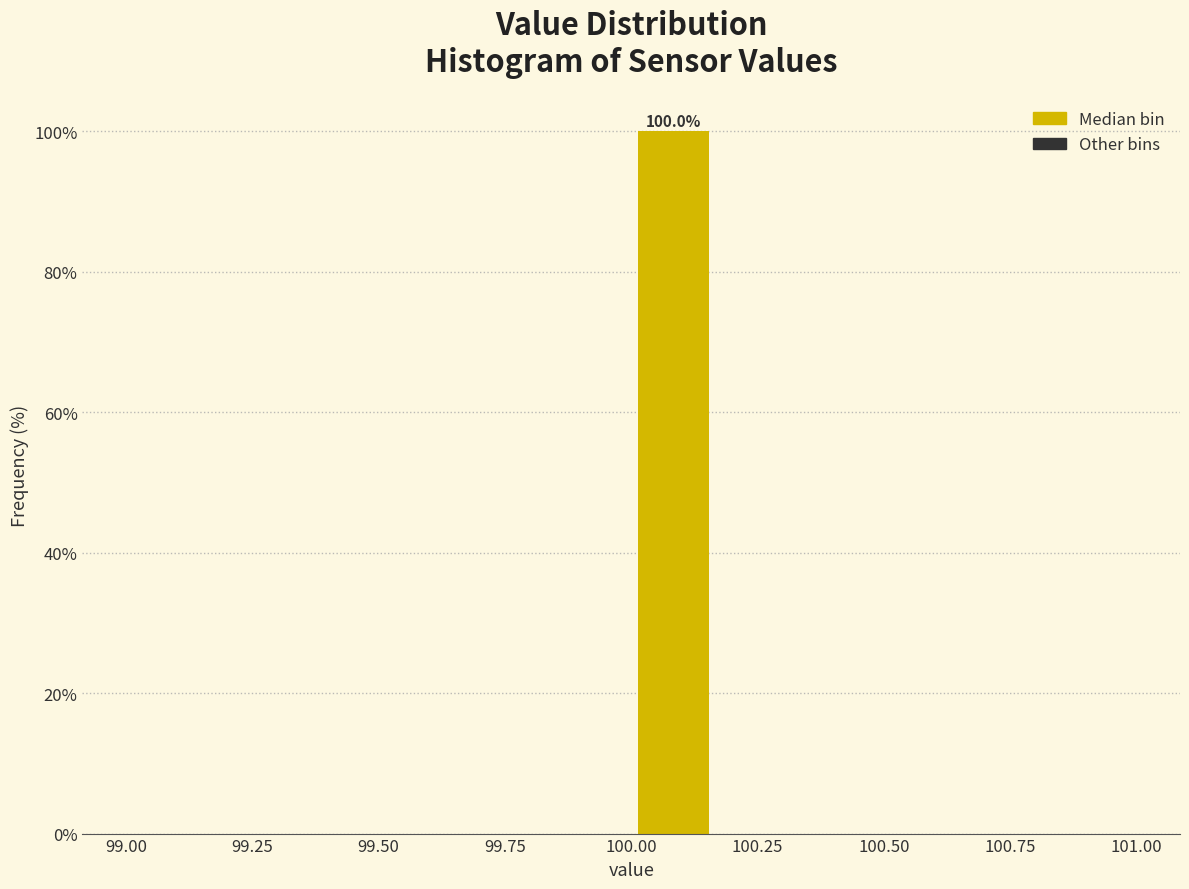

Read against the x-axis, roughly where is the centre of the tallest bar?

100.10